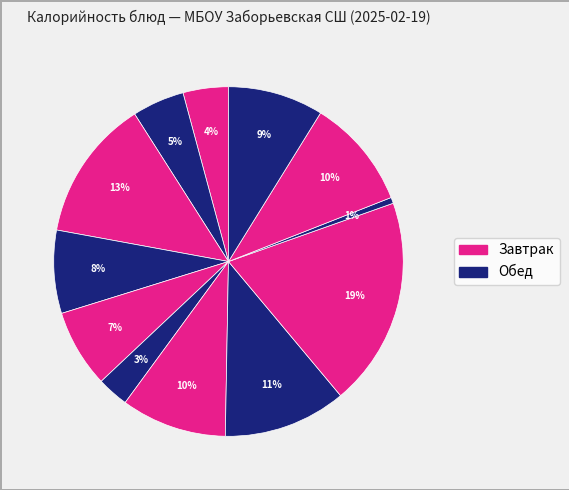

Count the number of slices in the pie.

12